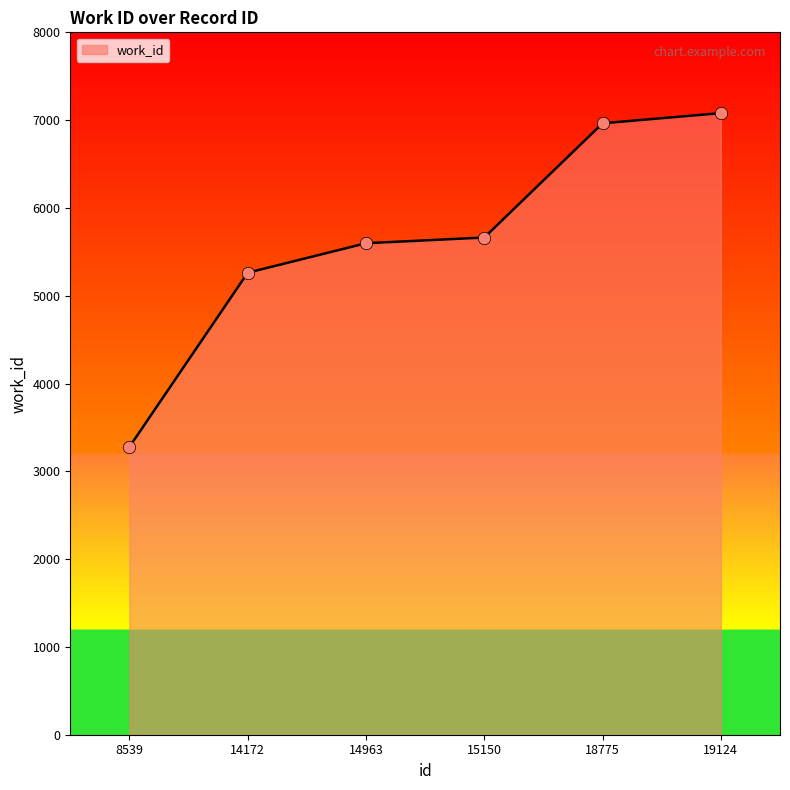

Approximately how many times larger is the value at 8539 compared to 14172?

0.6